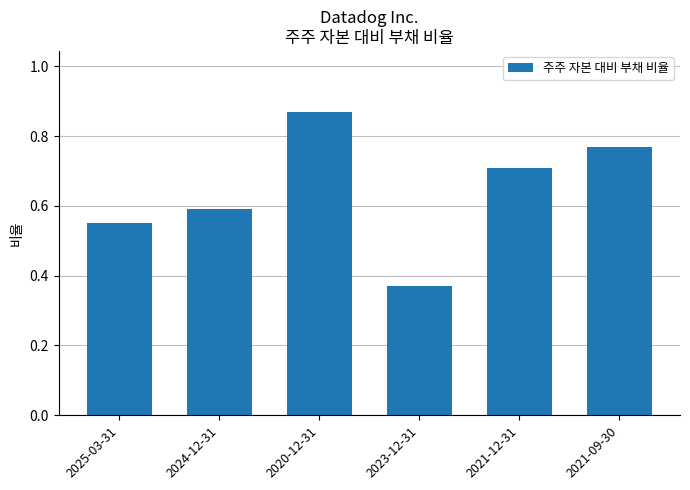

Is it true that the value at 2024-12-31 is 0.6?

True